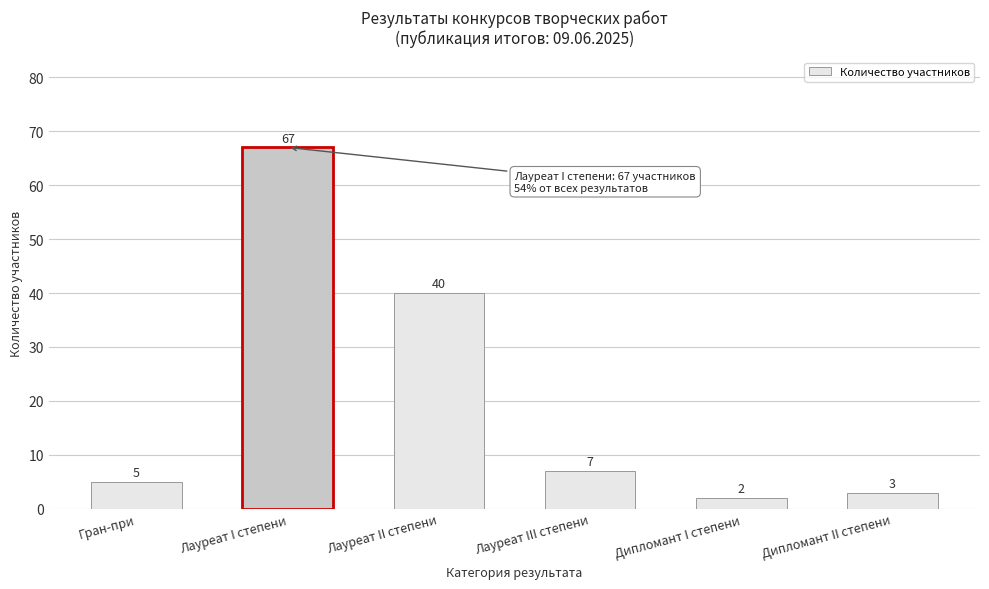

Reading left to right, extract all data points from this chart.

Гран-при=5	Лауреат I степени=67	Лауреат II степени=40	Лауреат III степени=7	Дипломант I степени=2	Дипломант II степени=3